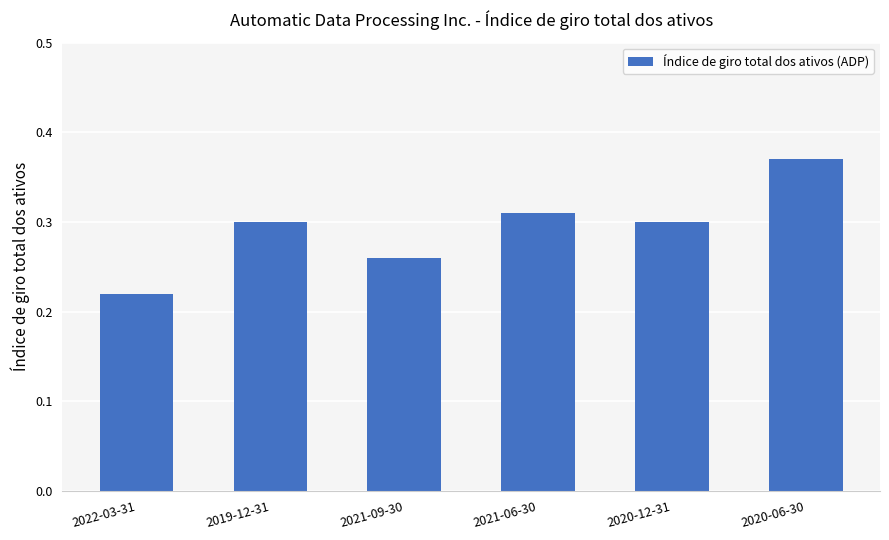

How many bars are there in total?

6